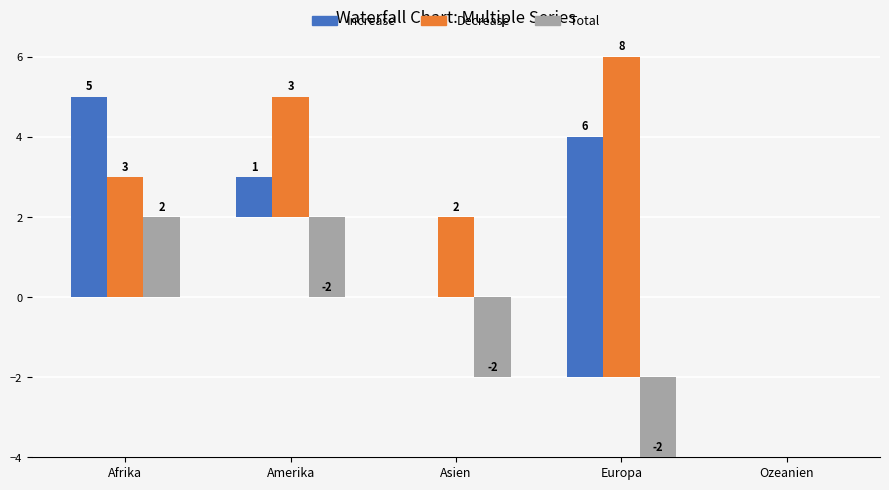

What is the difference between the highest and lowest values at Asien?

4